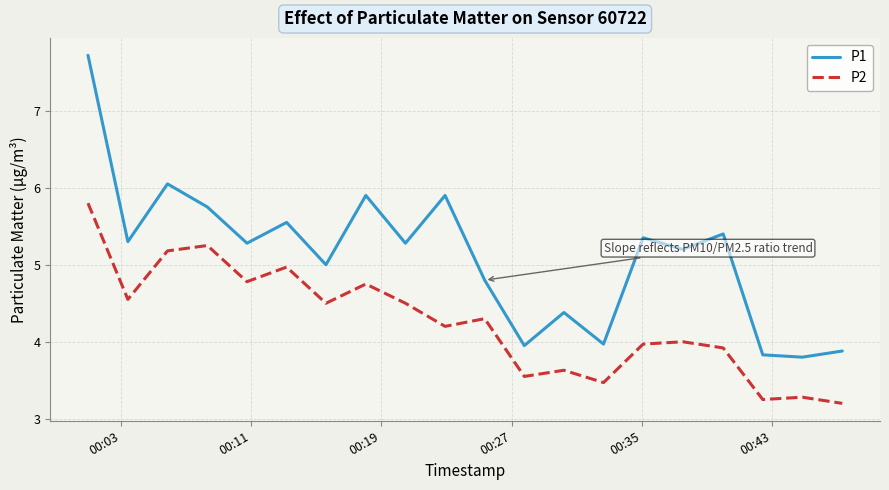

How many distinct data groups are displayed?

2